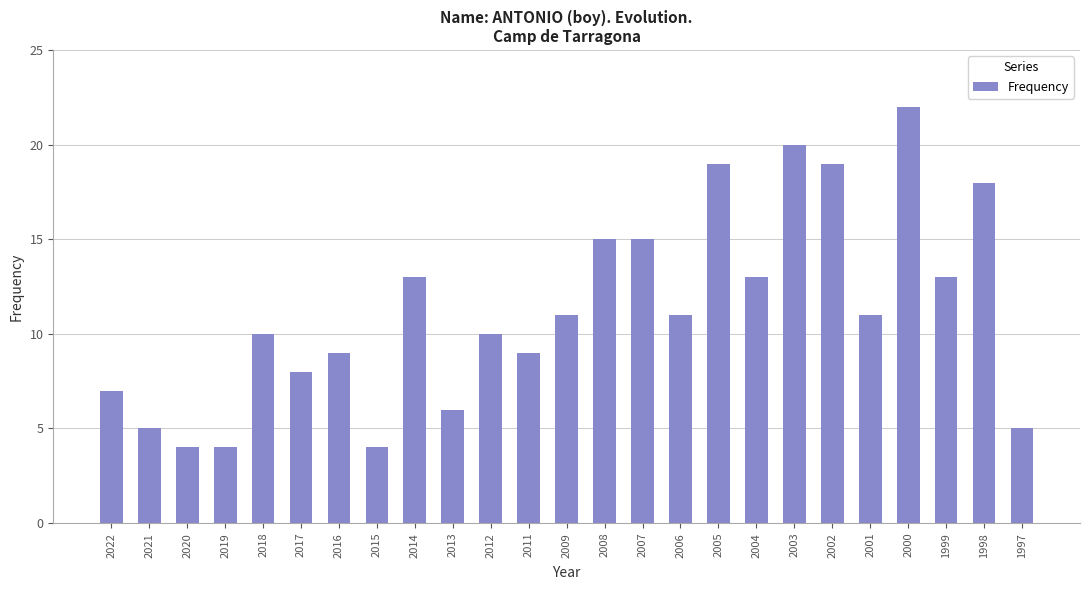

What is the difference between the second highest and minimum values?

16